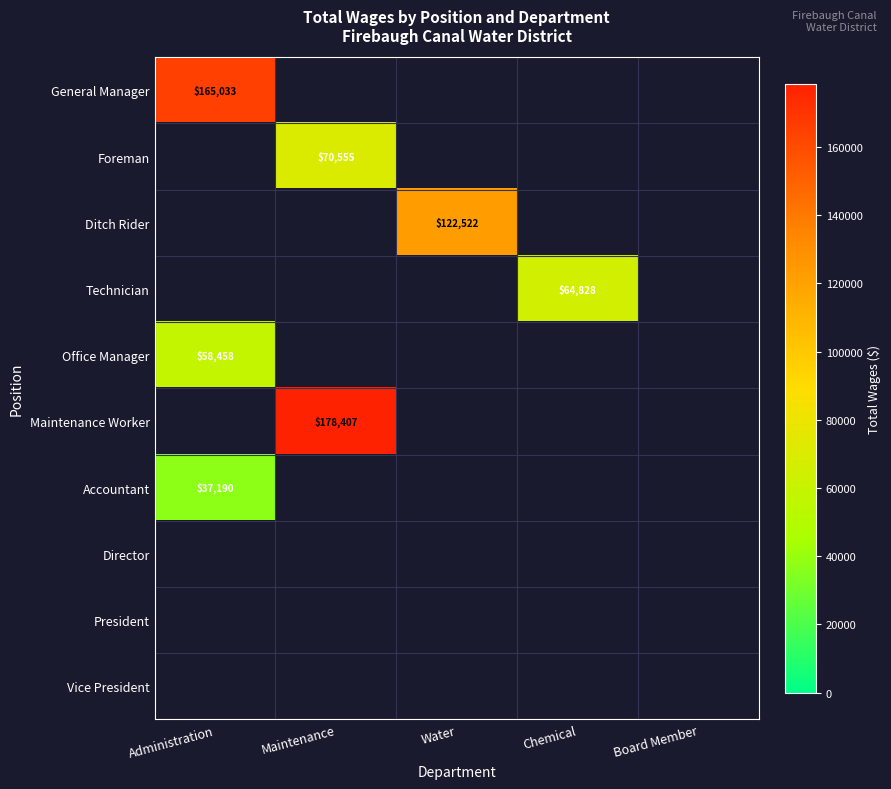

True or false: Maintenance Worker has a value of 178407 at Maintenance.

True